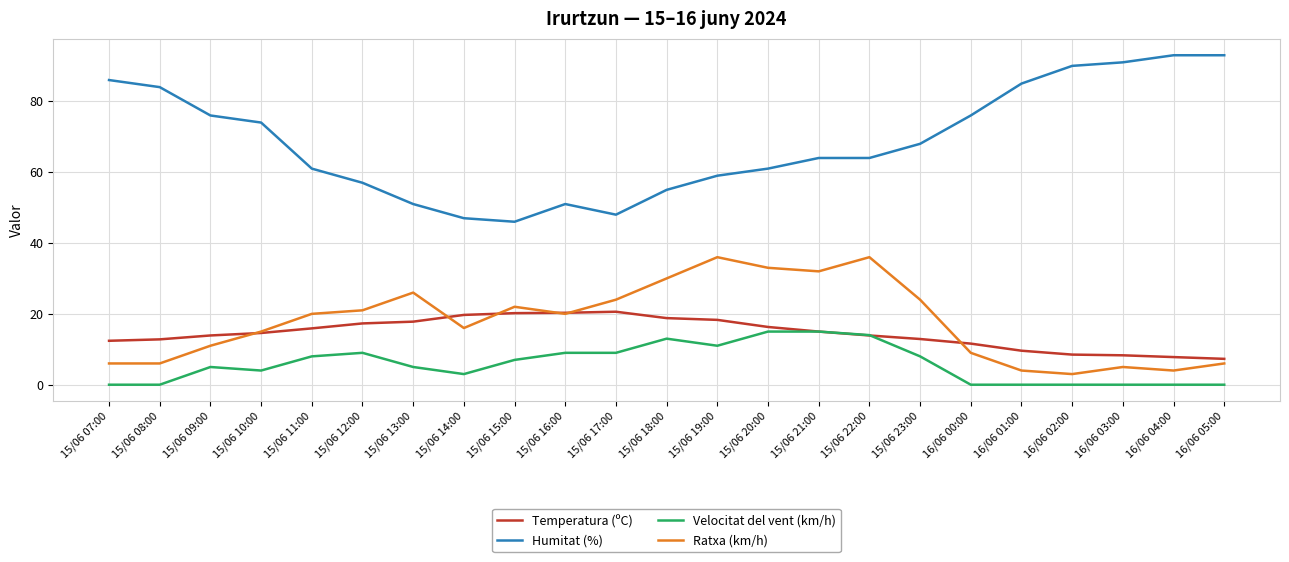

True or false: Temperatura (ºC) and Humitat (%) cross at least once.

False